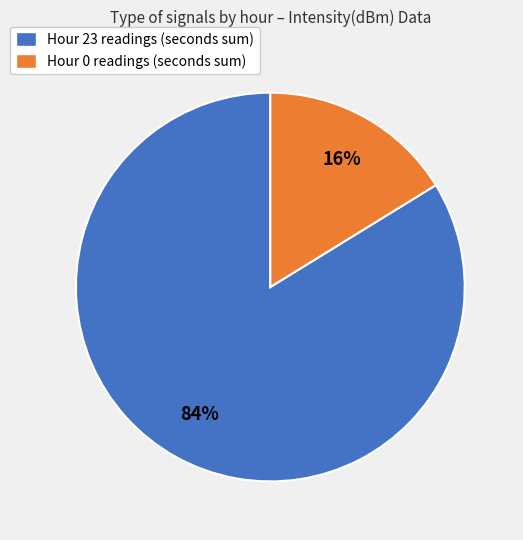

How many segments does this pie chart have?

2